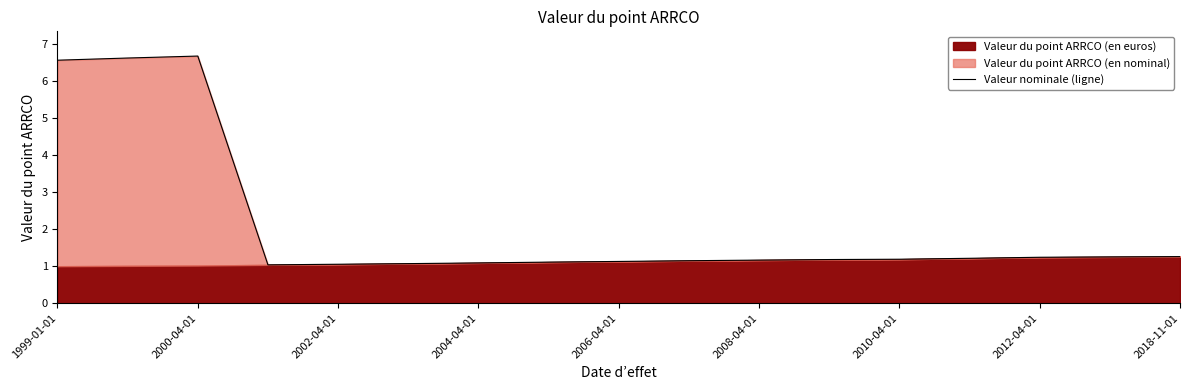

Approximately how many times larger is the value at 2008-04-01 compared to 1999-01-01?

0.2